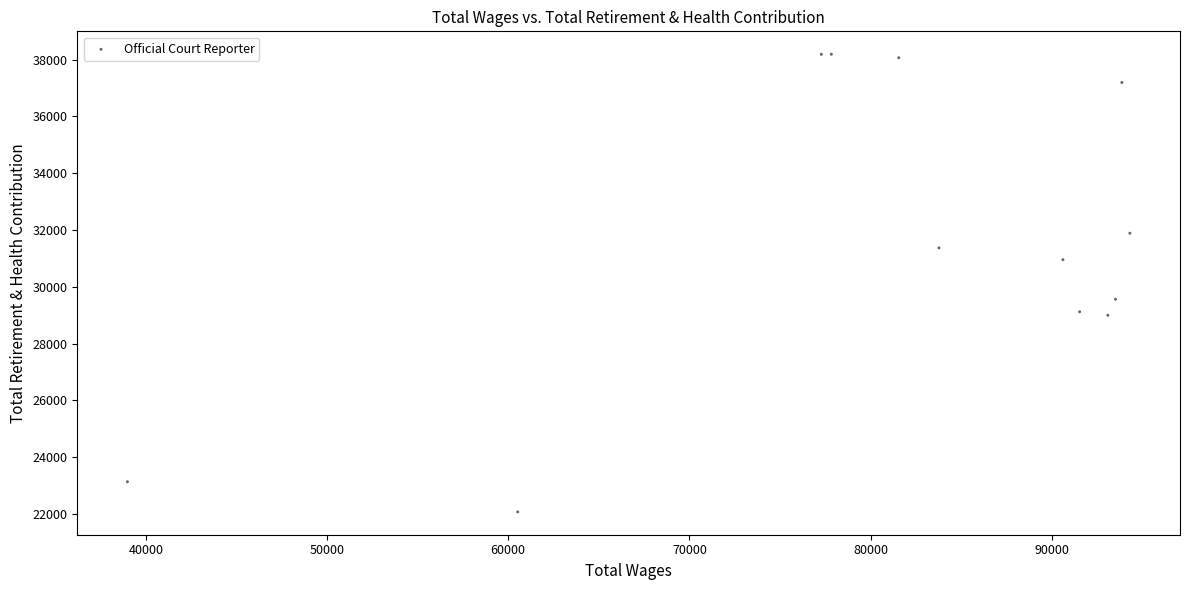

What Y value in the scatter plot is closest to 30131?

29562